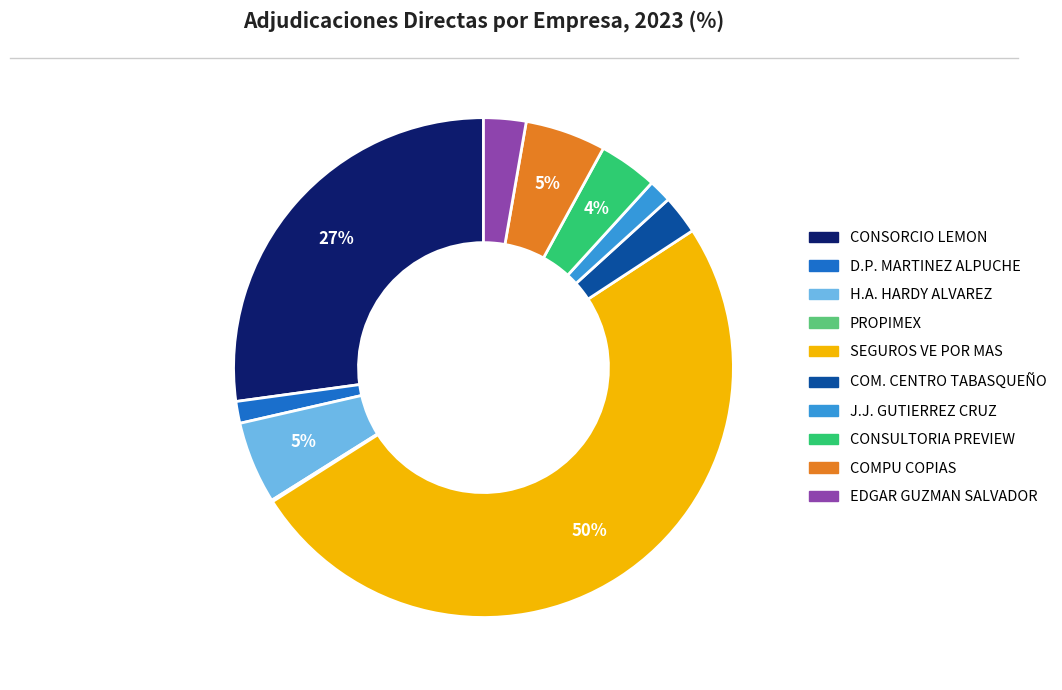

To the nearest percent, what is the average slice percentage?

10%